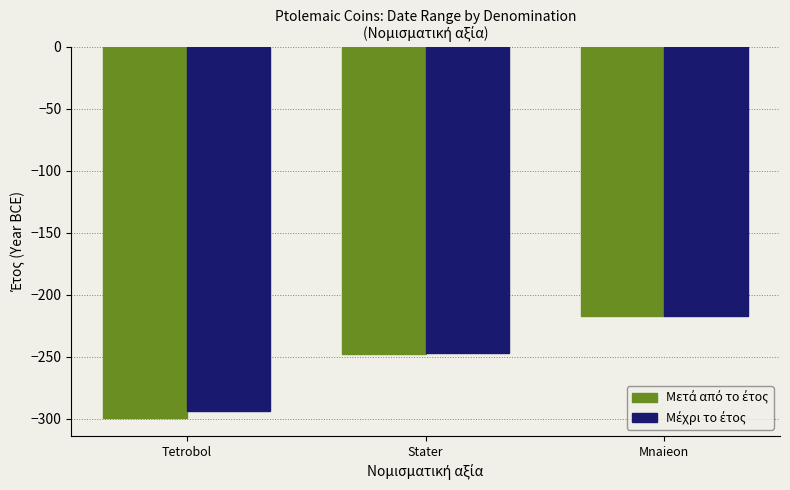

Which category has the lowest value across all series?

Tetrobol